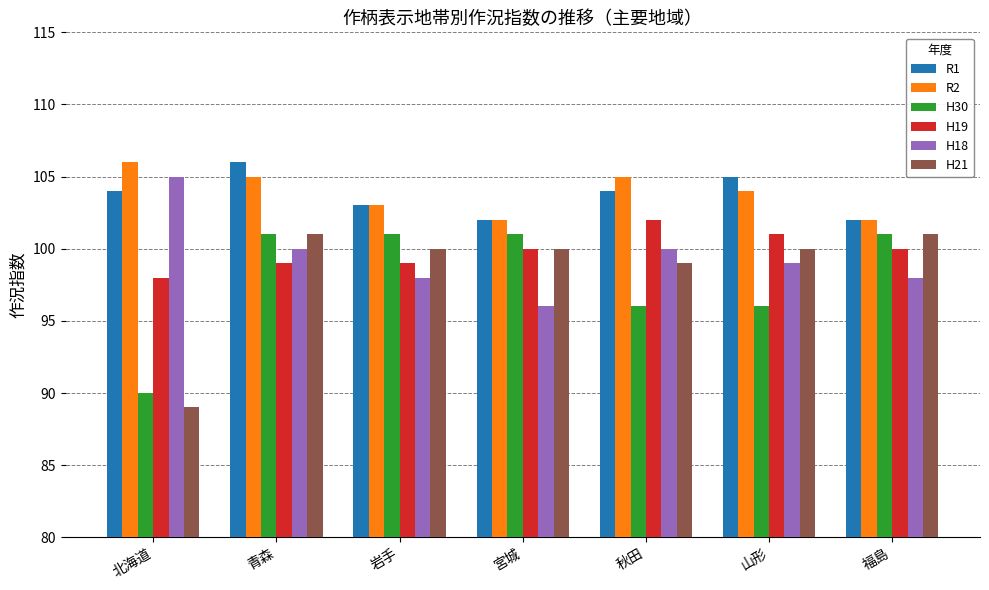

At how many categories does at least one series exceed 94?

7